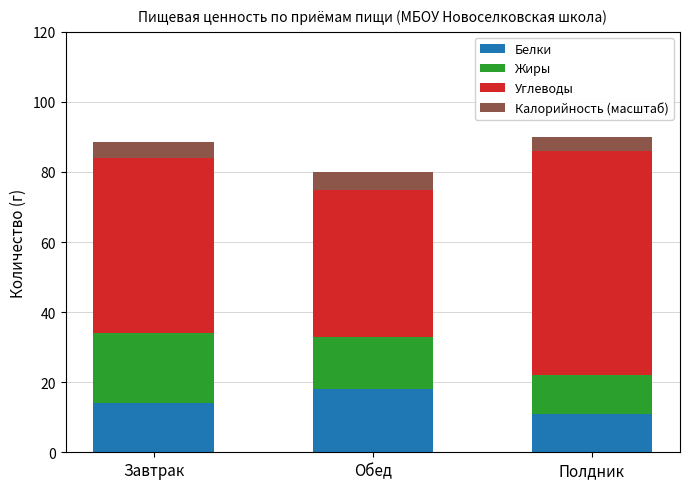

What is the total value across all series at Обед?

80.0